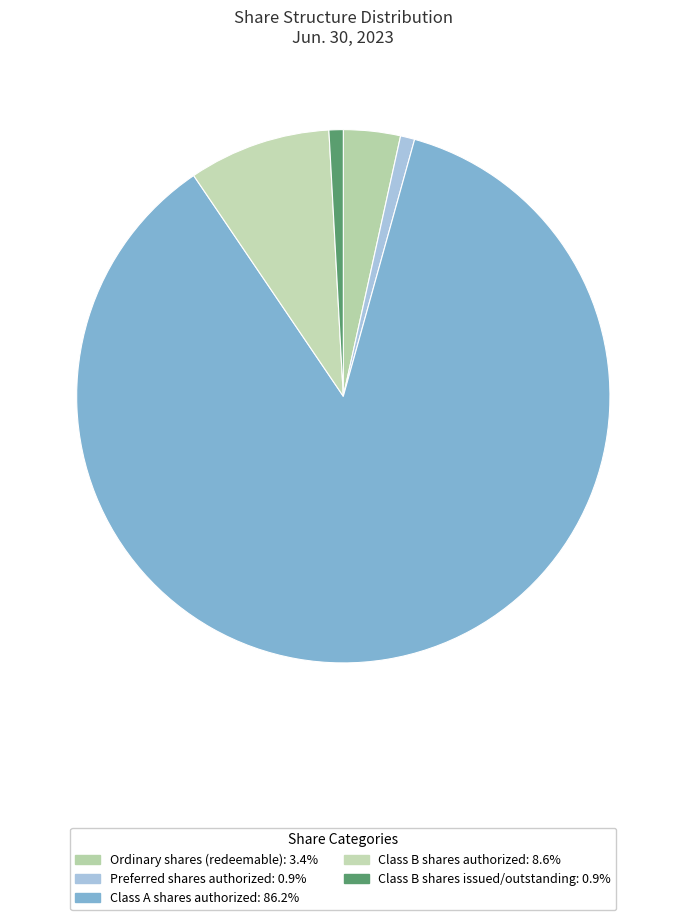

Count the number of slices in the pie.

5